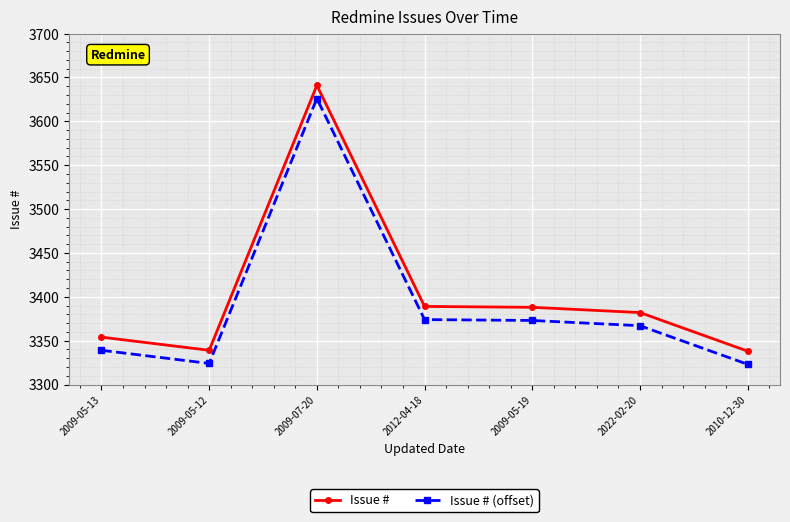

Is this an area chart (filled region under the line)?

No